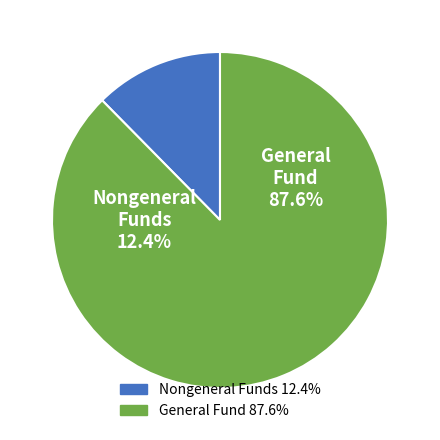

Is it true that Some Other Race alone is 0% of the pie?

True